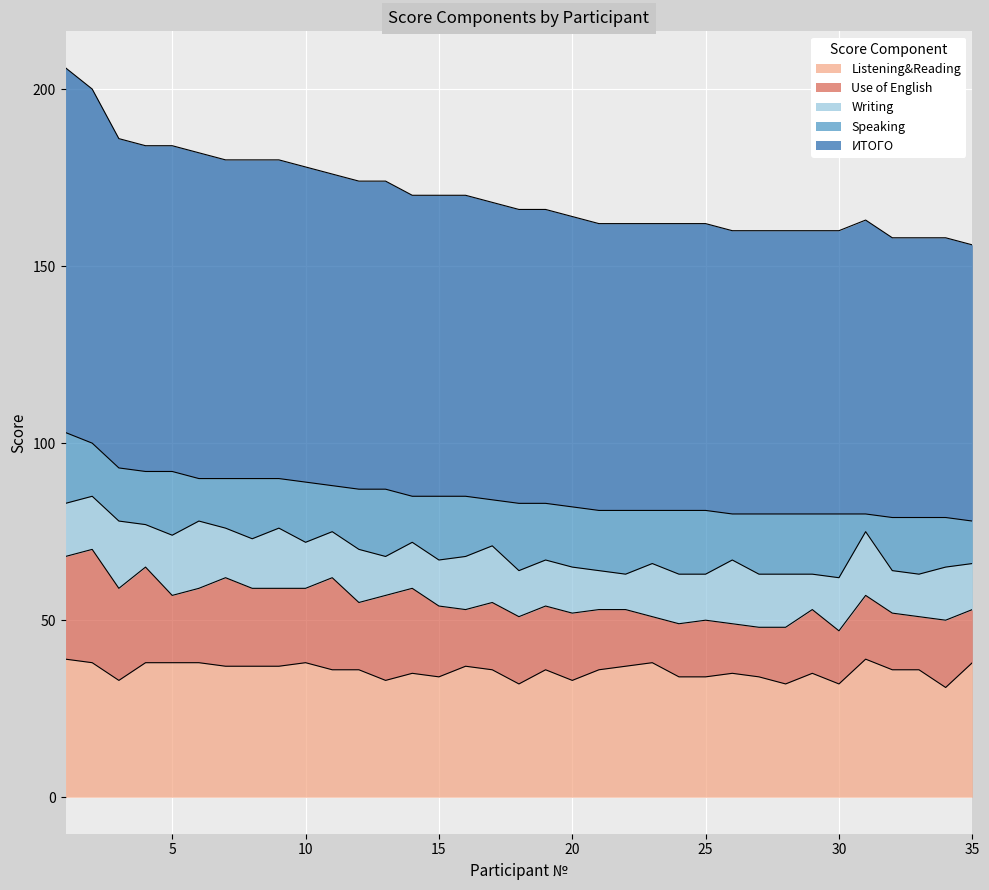

Rank the series by their maximum value, from highest to lowest.

ИТОГО, Listening&Reading, Use of English, Speaking, Writing